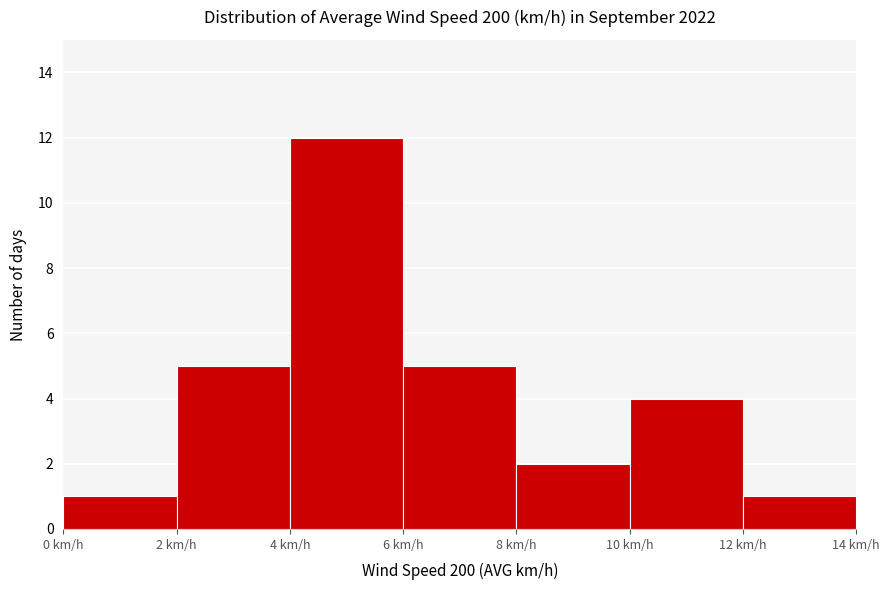

What is the height of the bar covering 8 to 10 on the x-axis? The values are not printed on the chart, so give them approximately, as read against the axis.

2